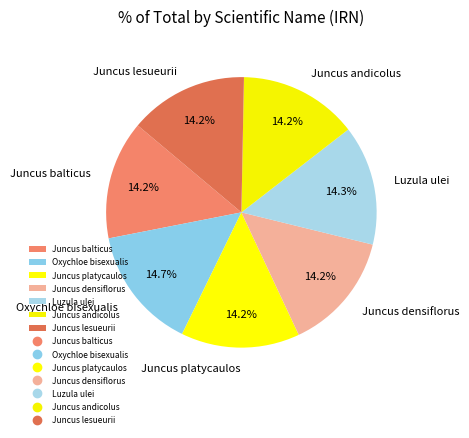

Between Juncus andicolus and Oxychloe bisexualis, which is larger?

Oxychloe bisexualis